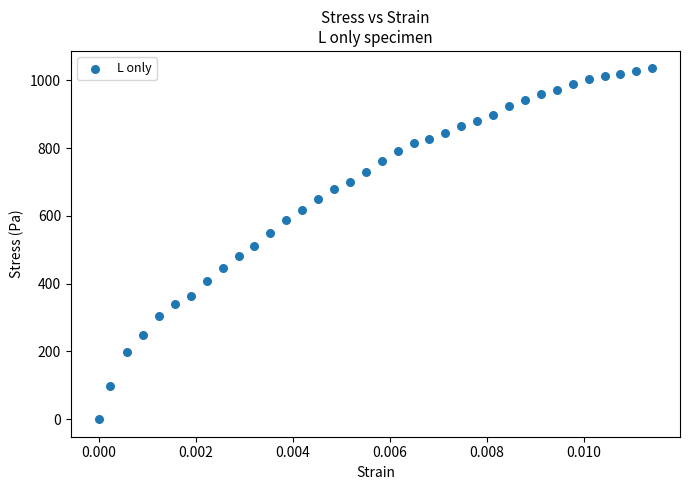

What is the range of Y values (max minus min)?

1035.3